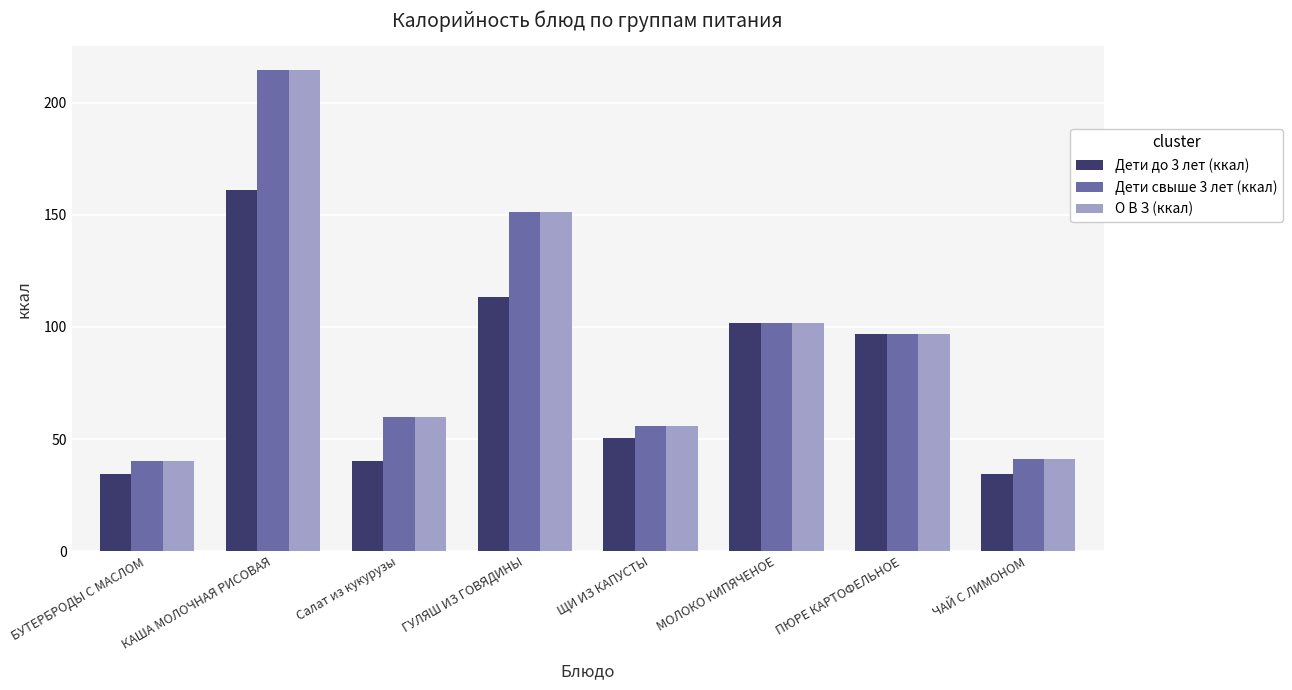

What are all the series names shown in the legend?

Дети до 3 лет (ккал), Дети свыше 3 лет (ккал), О В З (ккал)